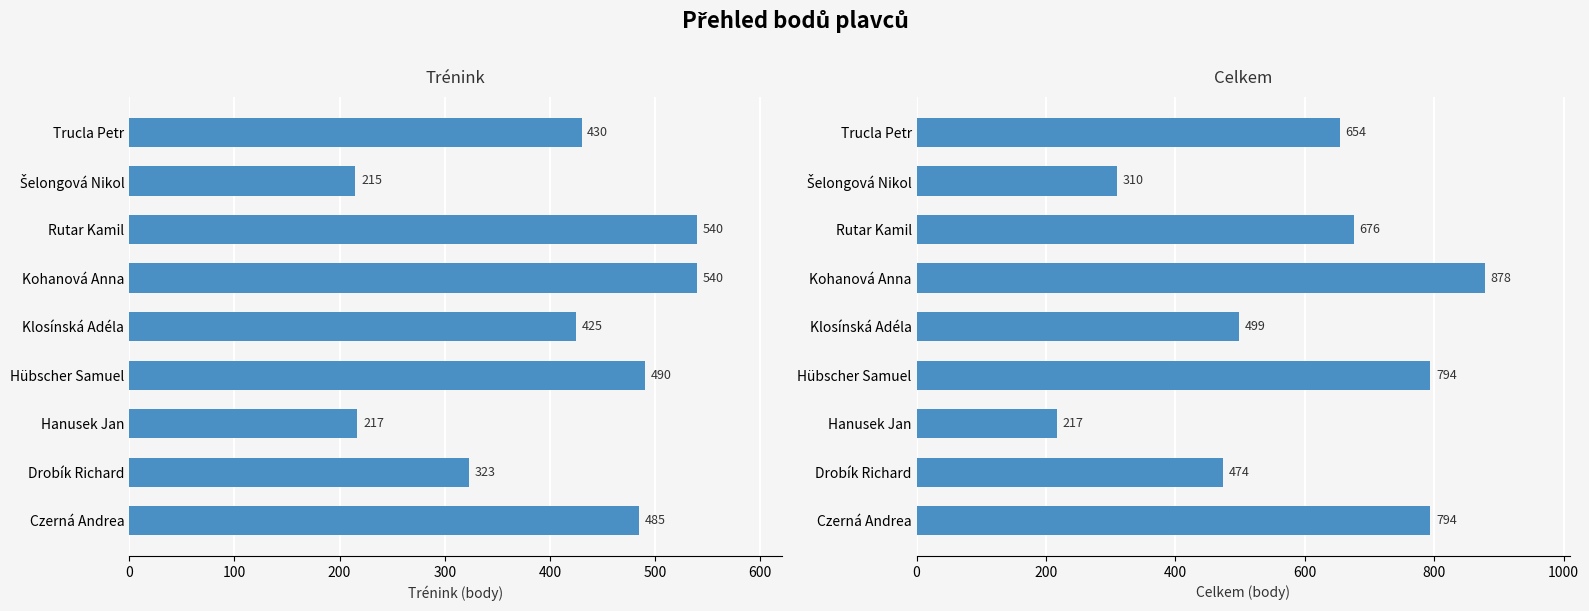

Is the value of Trénink at Czerná Andrea greater than the value of Celkem at Hübscher Samuel?

No